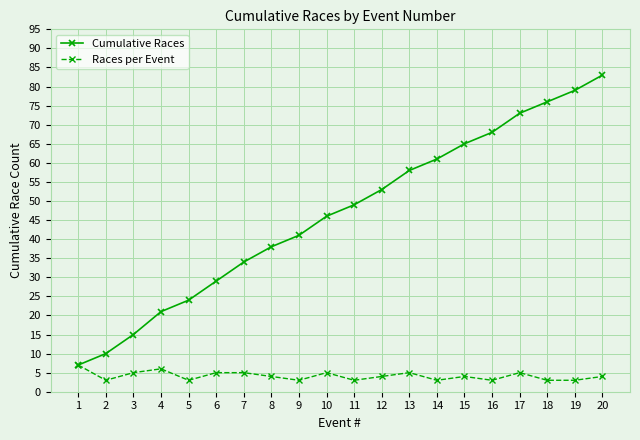

At which category is the sum across all series the highest?

20